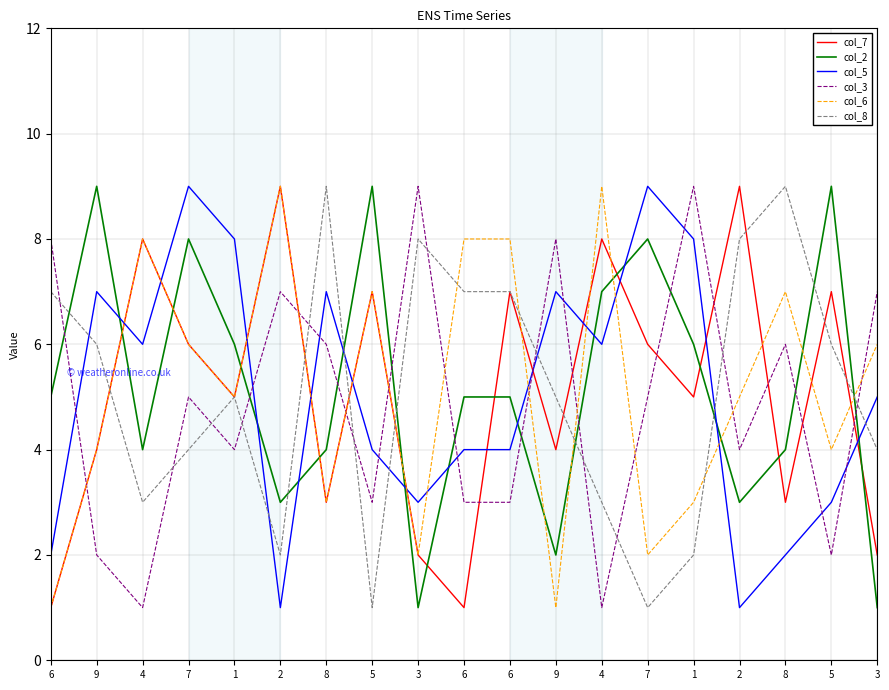

How many lines are shown in the chart?

6